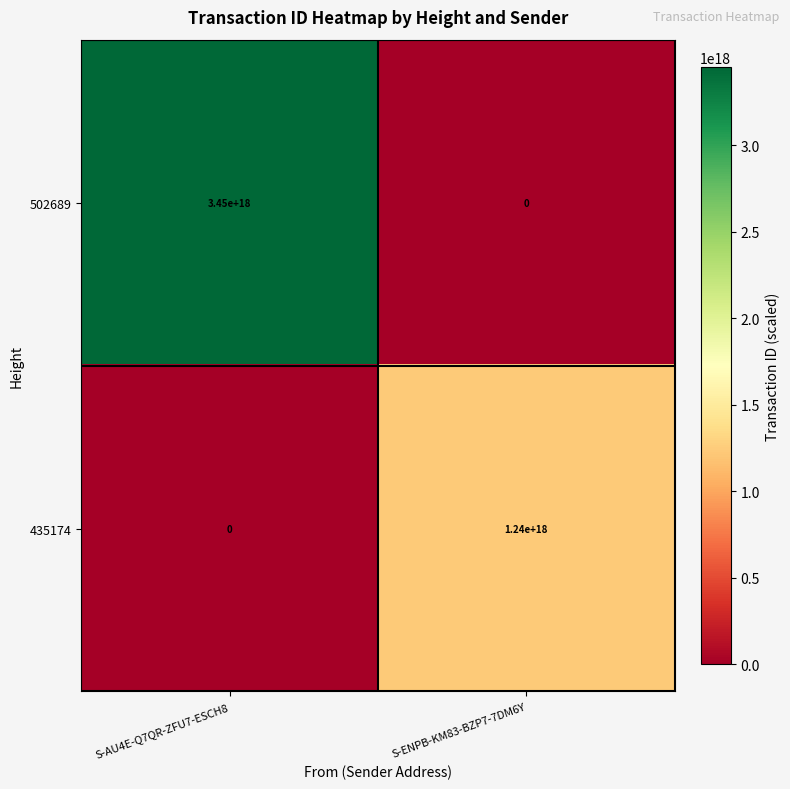

At which category does the chart reach its peak across all series?

S-AU4E-Q7QR-ZFU7-ESCH8